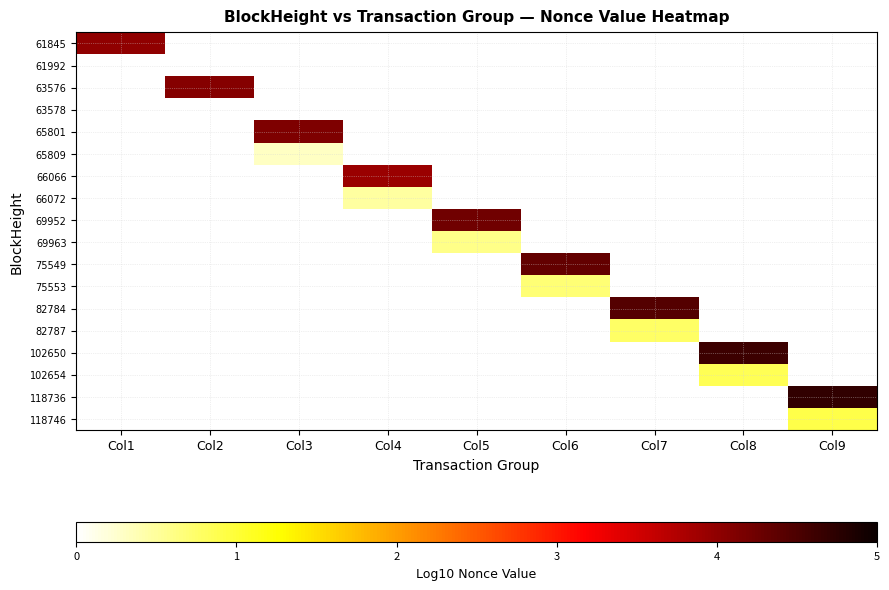

How many categories are shown in the chart?

9